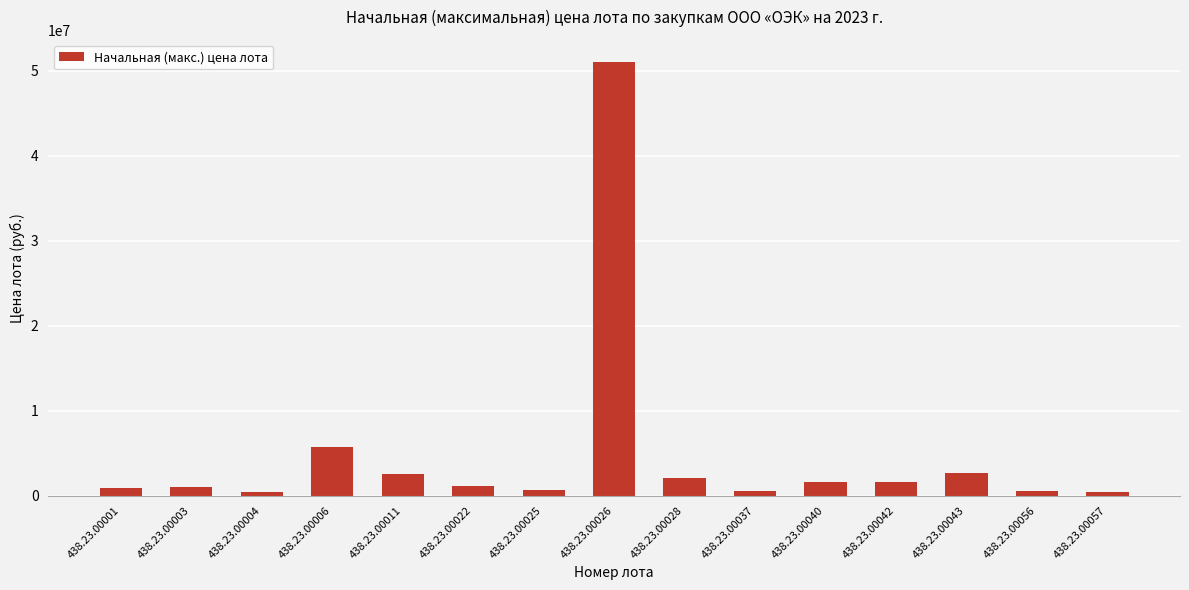

At which category does the chart reach its peak across all series?

438.23.00026